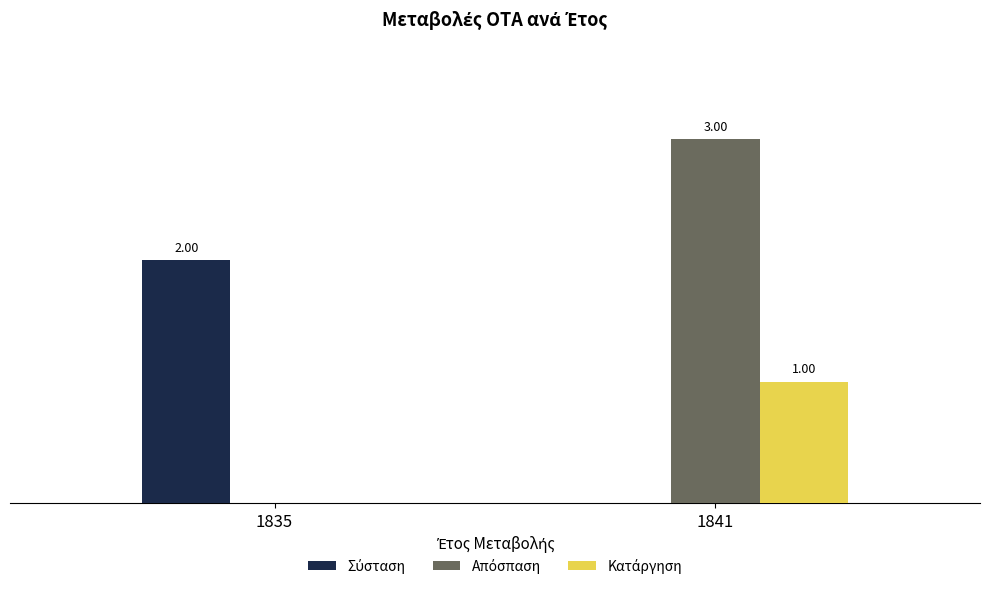

Does the chart contain stacked bars?

No